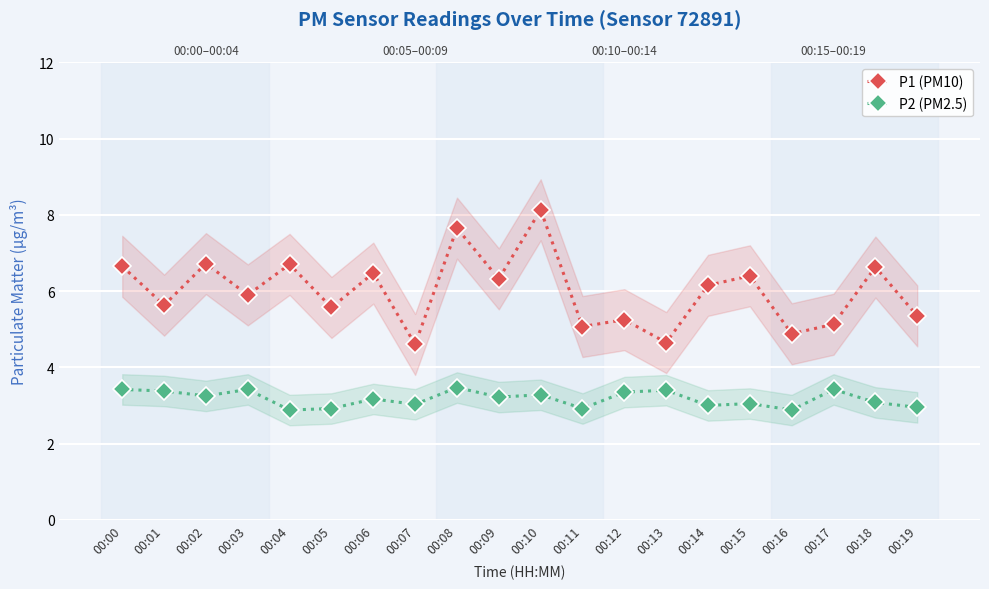

True or false: P2 (PM2.5) and P1 (PM10) intersect in this chart.

False